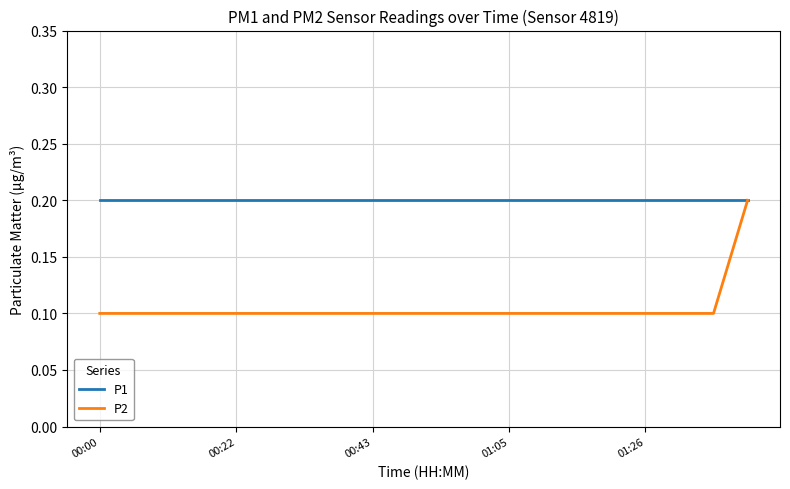

List the series in order of their overall mean, highest first.

P1, P2